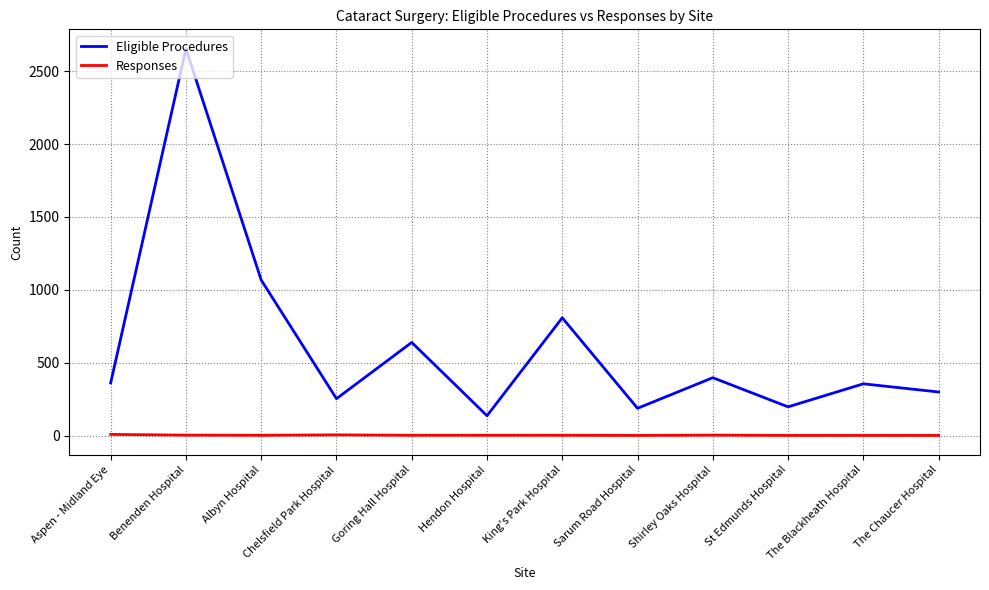

What is the highest value of the Eligible Procedures series?

2654